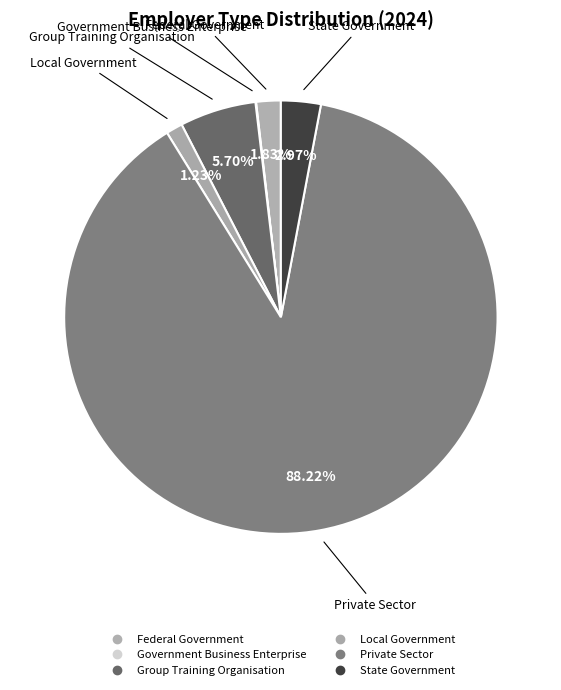

Do Federal Government and Group Training Organisation together represent more than half of the pie?

No